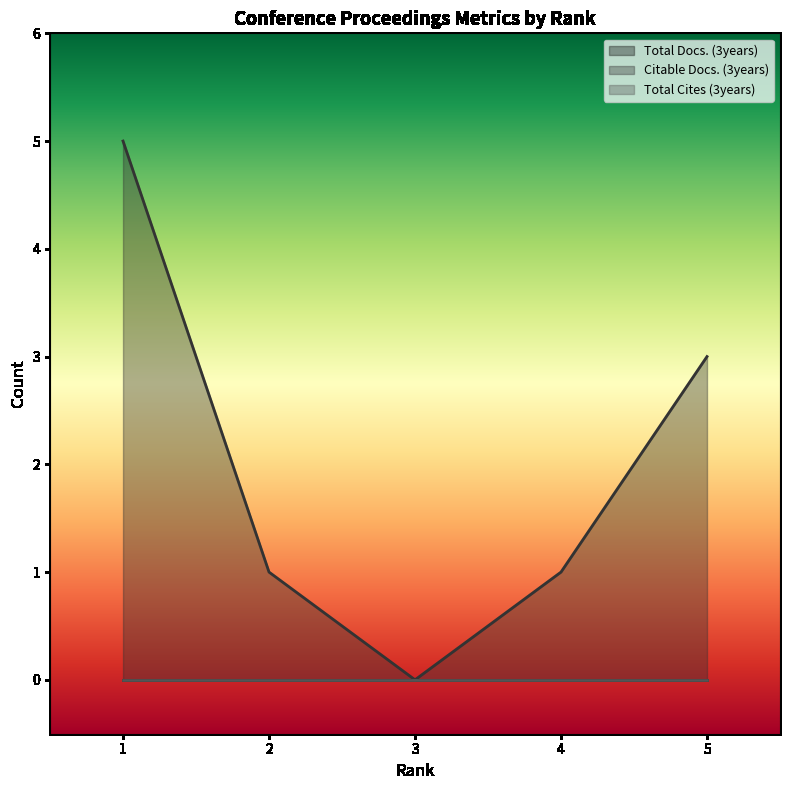

True or false: Citable Docs. (3years) and Total Cites (3years) intersect in this chart.

False